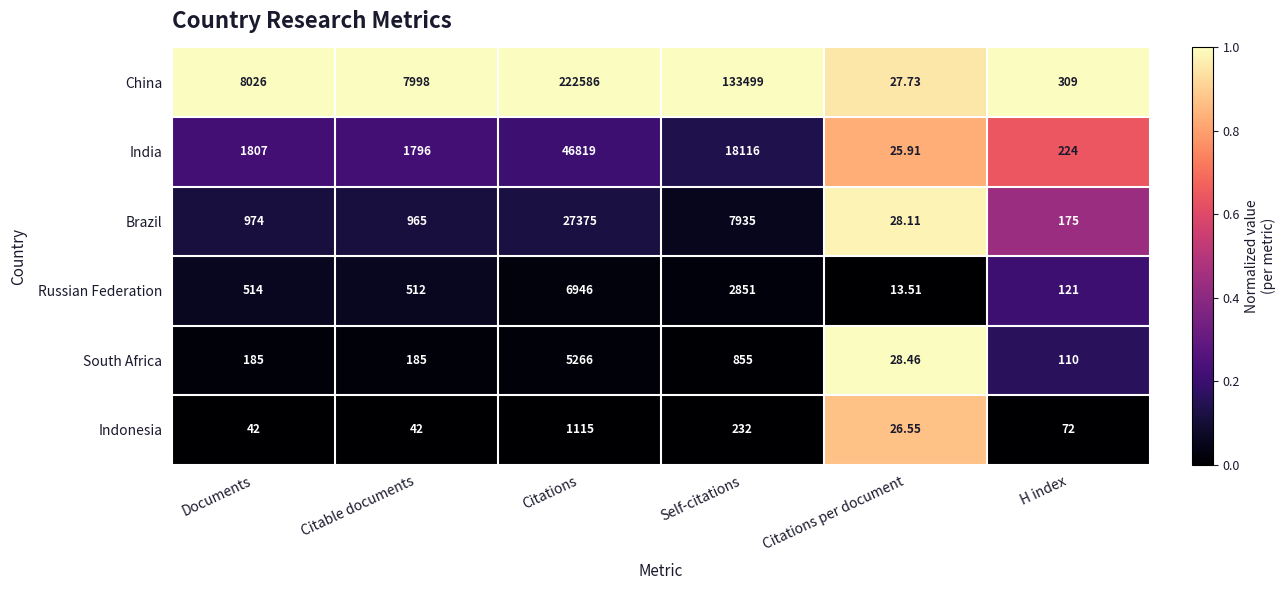

At which label is Indonesia closest to 570?

Self-citations